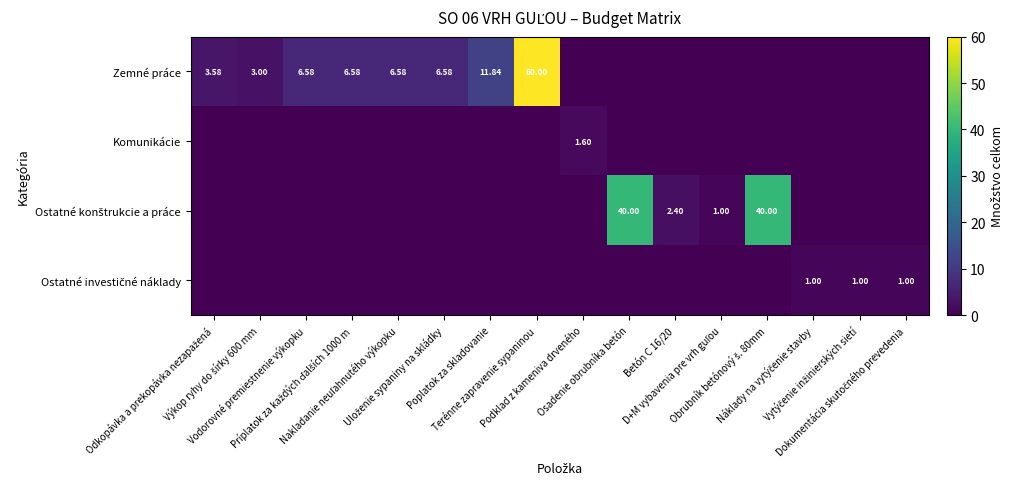

Rank the categories by Komunikácie value from highest to lowest.

Podklad z kameniva drveného, Odkopávka a prekopávka nezapažená, Výkop ryhy do šírky 600 mm, Vodorovné premiestnenie výkopku, Príplatok za každých ďalších 1000 m, Nakladanie neuľahnutého výkopku, Uloženie sypaniny na skládky, Poplatok za skladovanie, Terénne zapravenie sypaninou, Osadenie obrubníka betón, Betón C 16/20, D+M vybavenia pre vrh guľou, Obrubník betónový š. 80mm, Náklady na vytýčenie stavby, Vytýčenie inžinierských sietí, Dokumentácia skutočného prevedenia